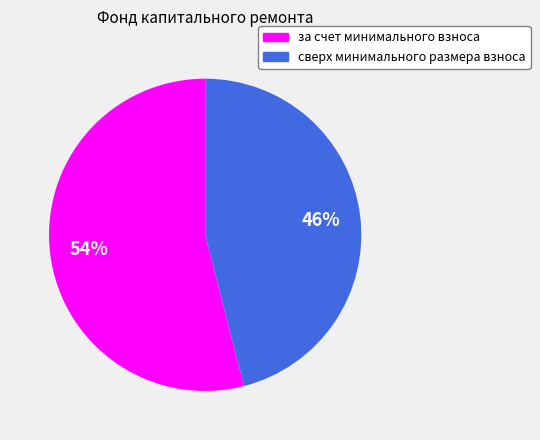

Which slice is the largest?

за счет минимального взноса